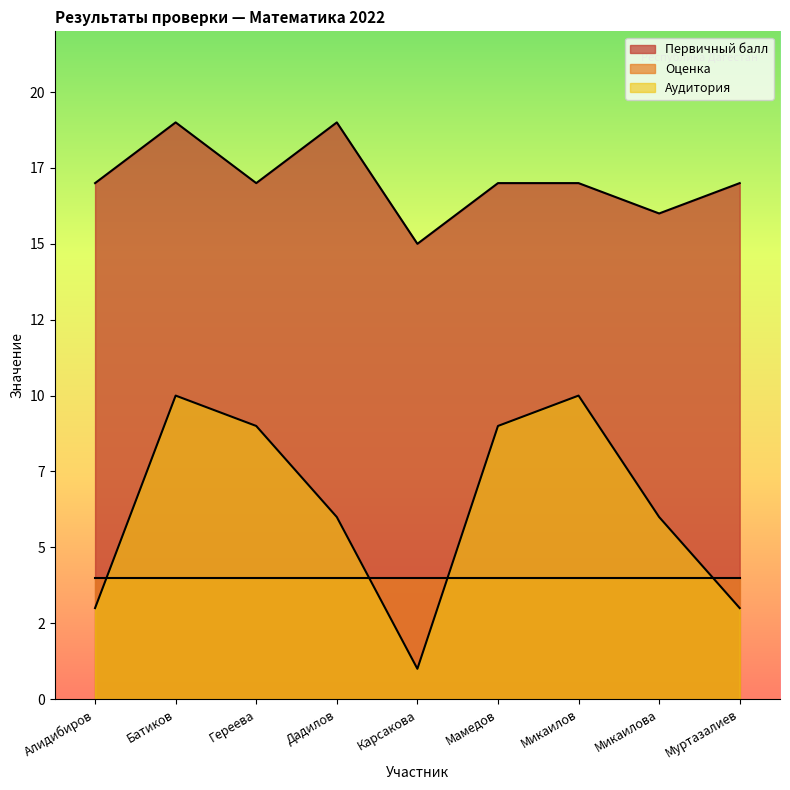

Which series has the widest spread of values?

Аудитория